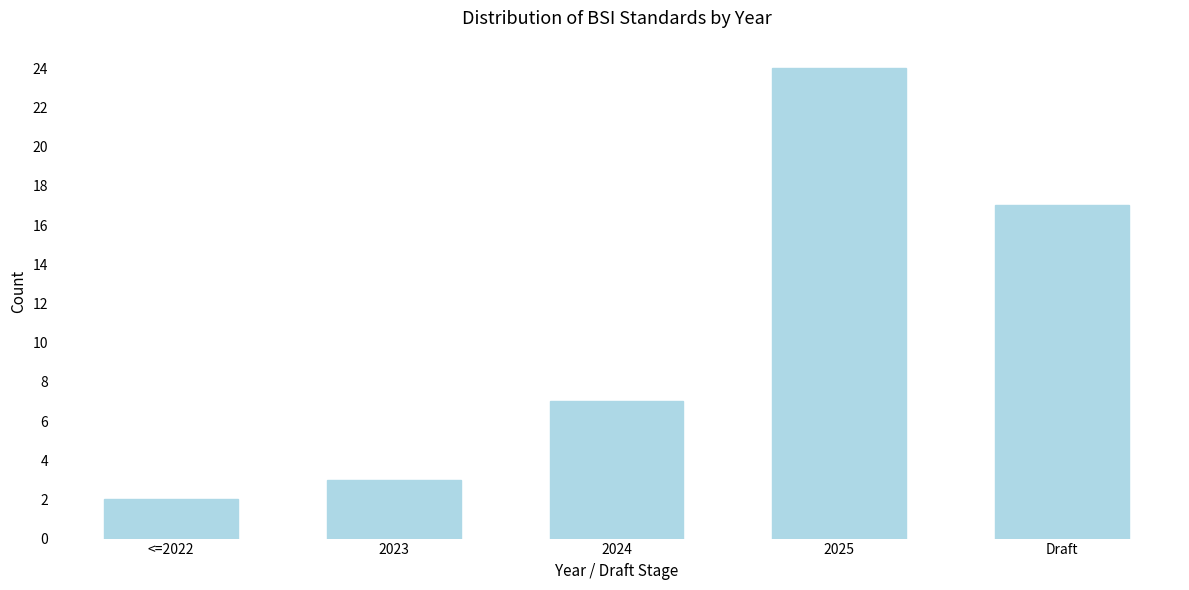

Reading left to right, what are all the values shown in this chart?

2	3	7	24	17